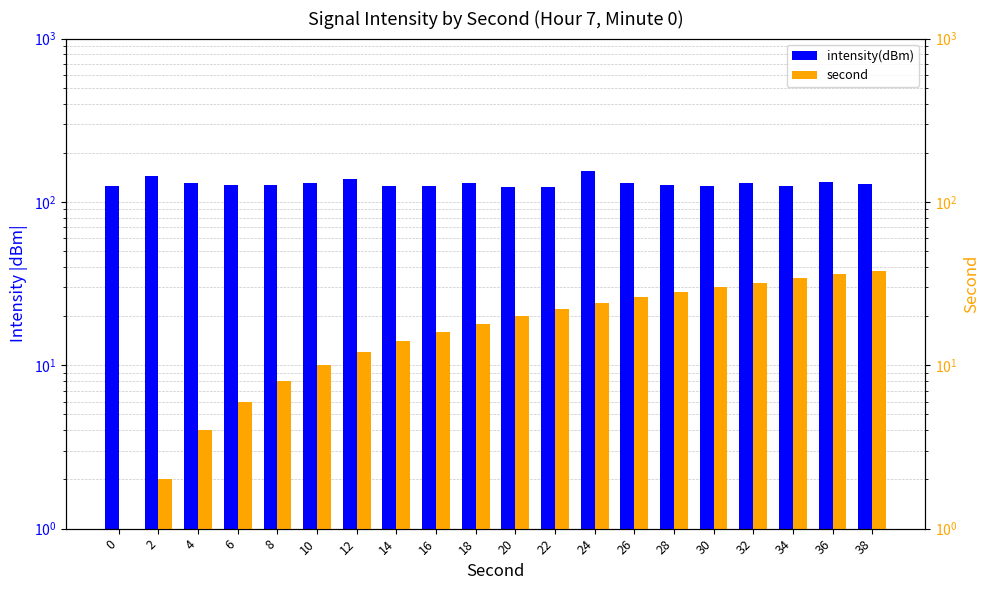

Are the bars horizontal?

No